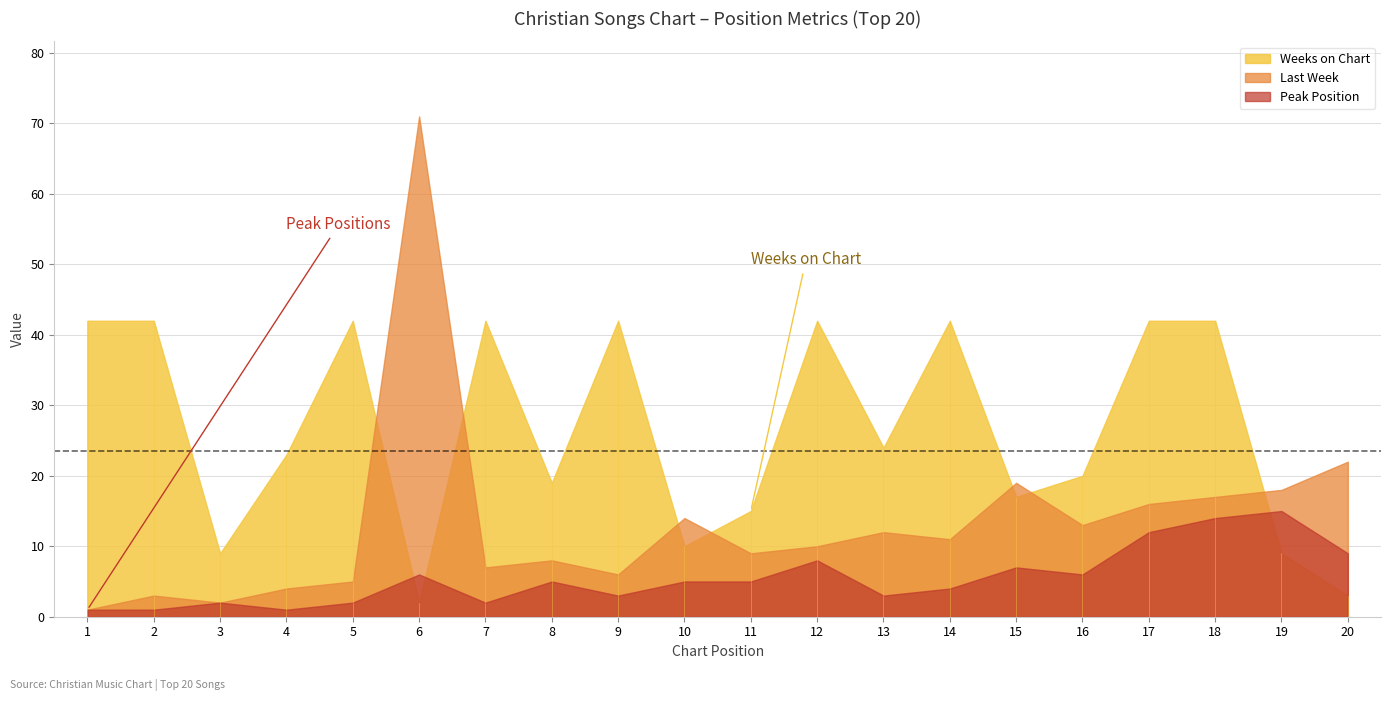

Where is the first local minimum for Weeks on Chart?

3